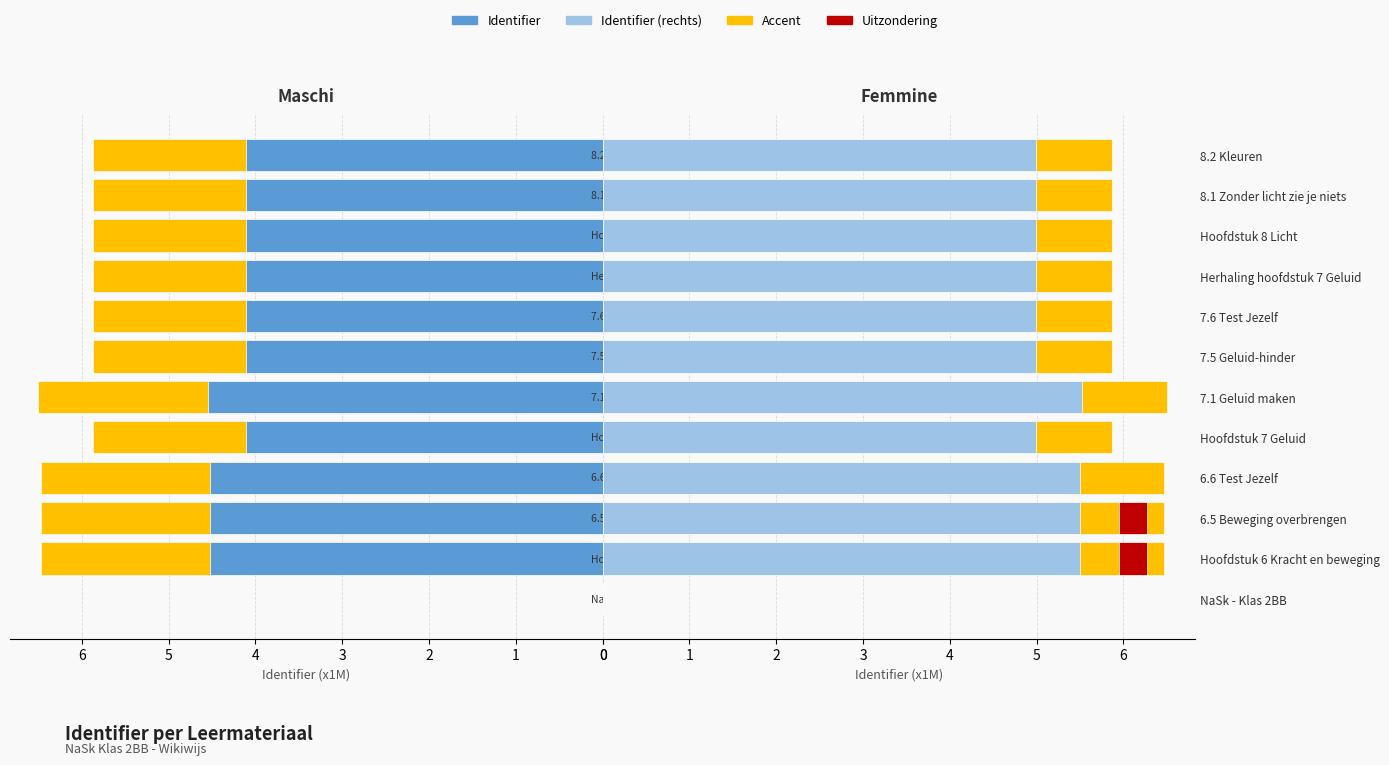

Rank the categories by value from highest to lowest.

7.1 Geluid maken, 6.6 Test Jezelf, 6.5 Beweging overbrengen, Hoofdstuk 6 Kracht en beweging, Herhaling hoofdstuk 7 Geluid, 8.2 Kleuren, 8.1 Zonder licht zie je niets, 7.6 Test Jezelf, 7.5 Geluid-hinder, Hoofdstuk 8 Licht, Hoofdstuk 7 Geluid, NaSk - Klas 2BB